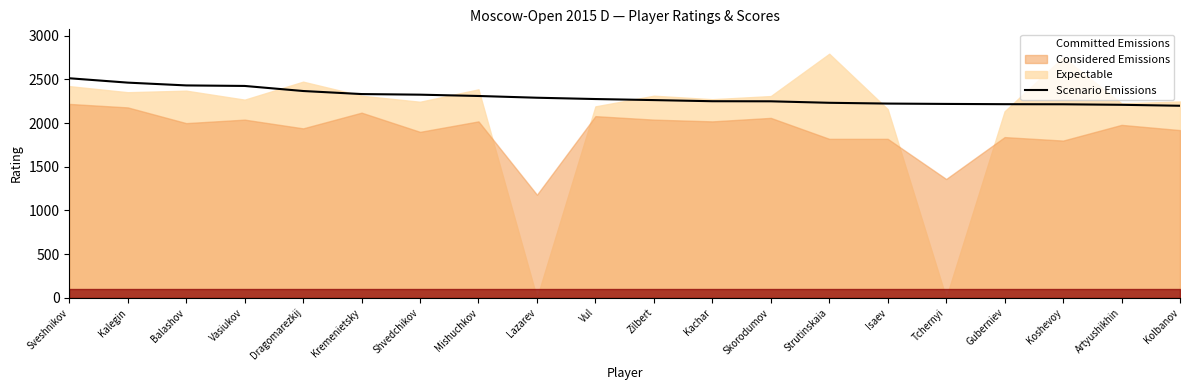

Approximately how many times larger is the value at Sveshnikov compared to Kalegin?

1.0